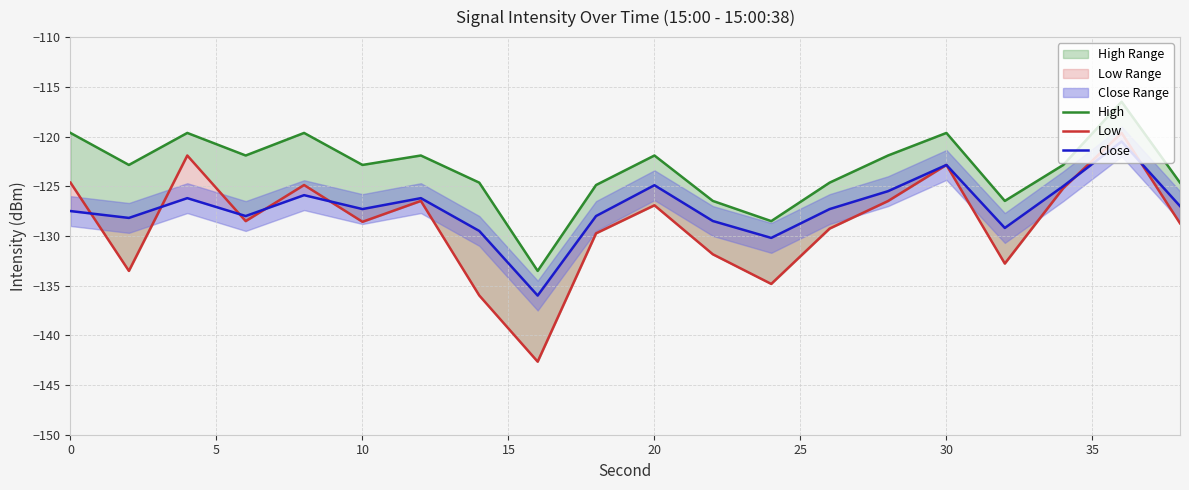

How many lines are shown in the chart?

3